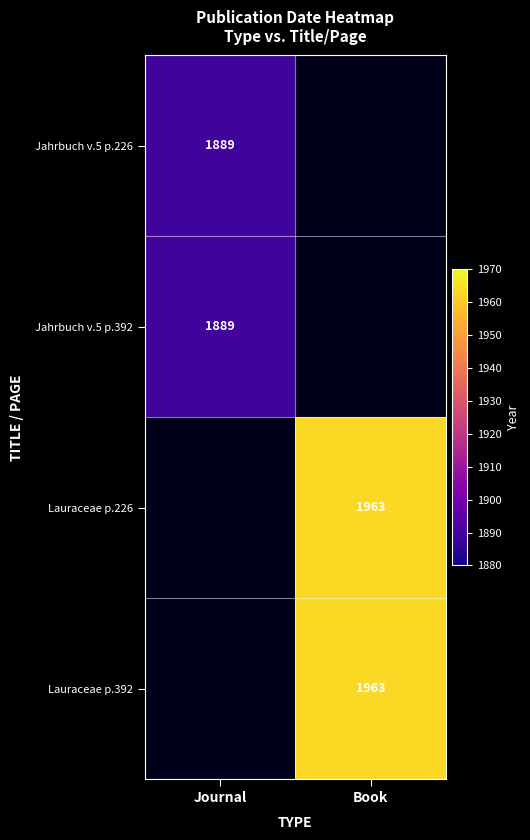

How many data points does each series have?

2